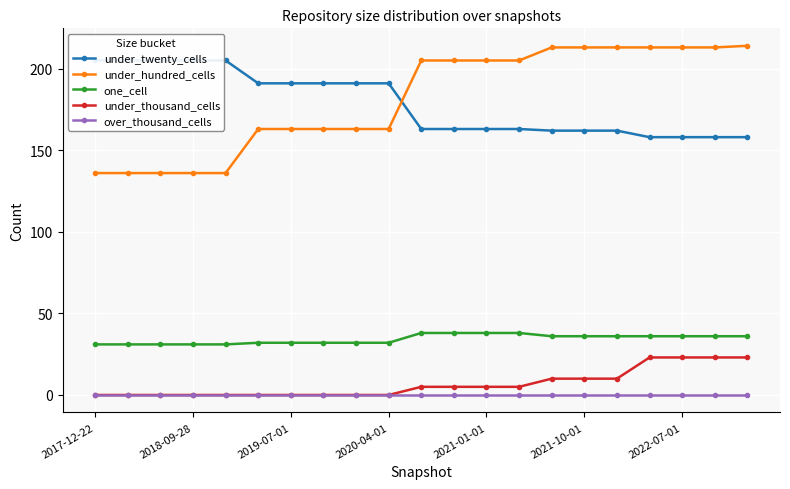

How many times do under_twenty_cells and under_hundred_cells cross each other?

1